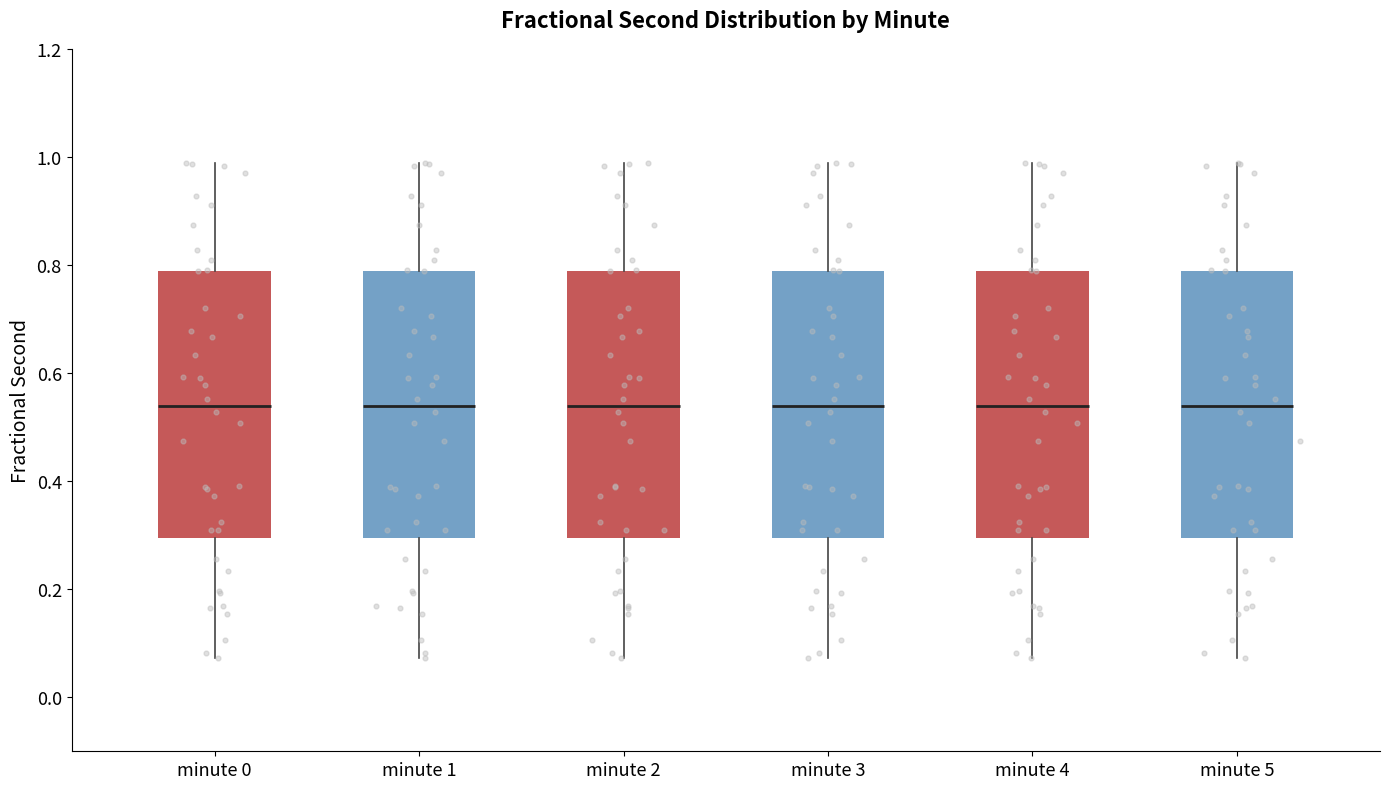

Where is the upper edge of the box for minute 1 on the y-axis? The values are not printed on the chart, so give them approximately, as read against the axis.

0.78